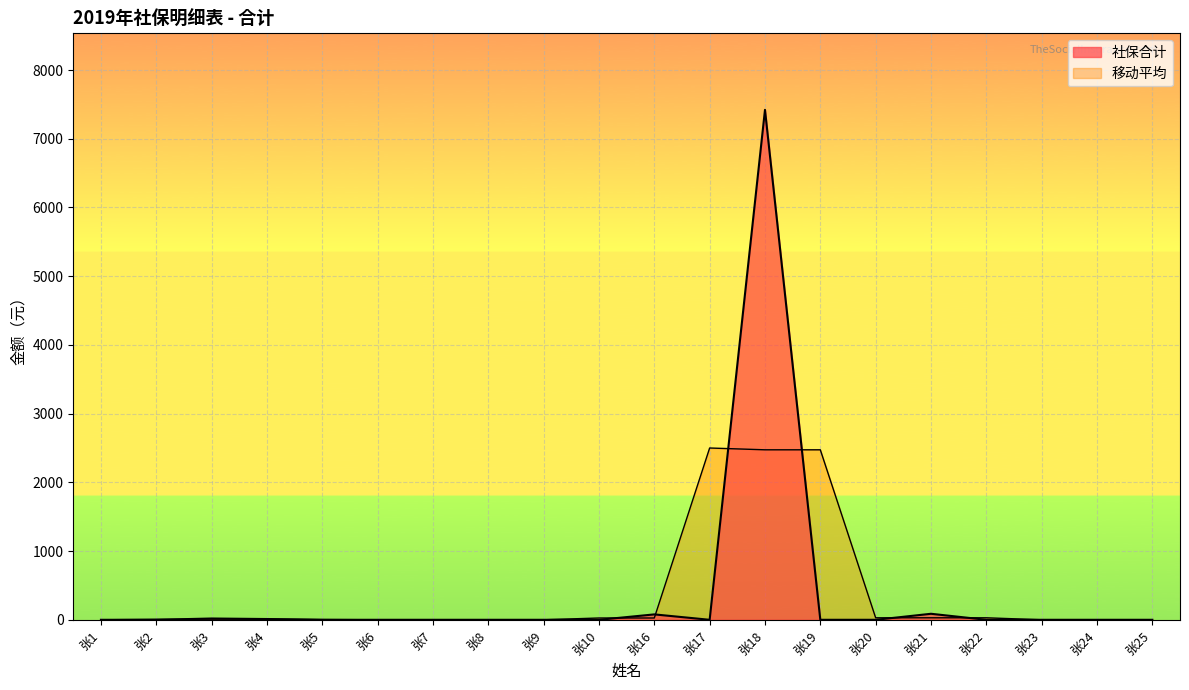

Reading left to right, extract all data points from this chart.

张1=0.0	张2=0.0	张3=18.8	张4=11.1	张5=0.0	张6=0.0	张7=0.0	张8=0.0	张9=0.0	张10=0.0	张16=78.6	张17=0.0	张18=7421.3	张19=0.0	张20=0.0	张21=87.5	张22=0.0	张23=0.0	张24=0.0	张25=0.0